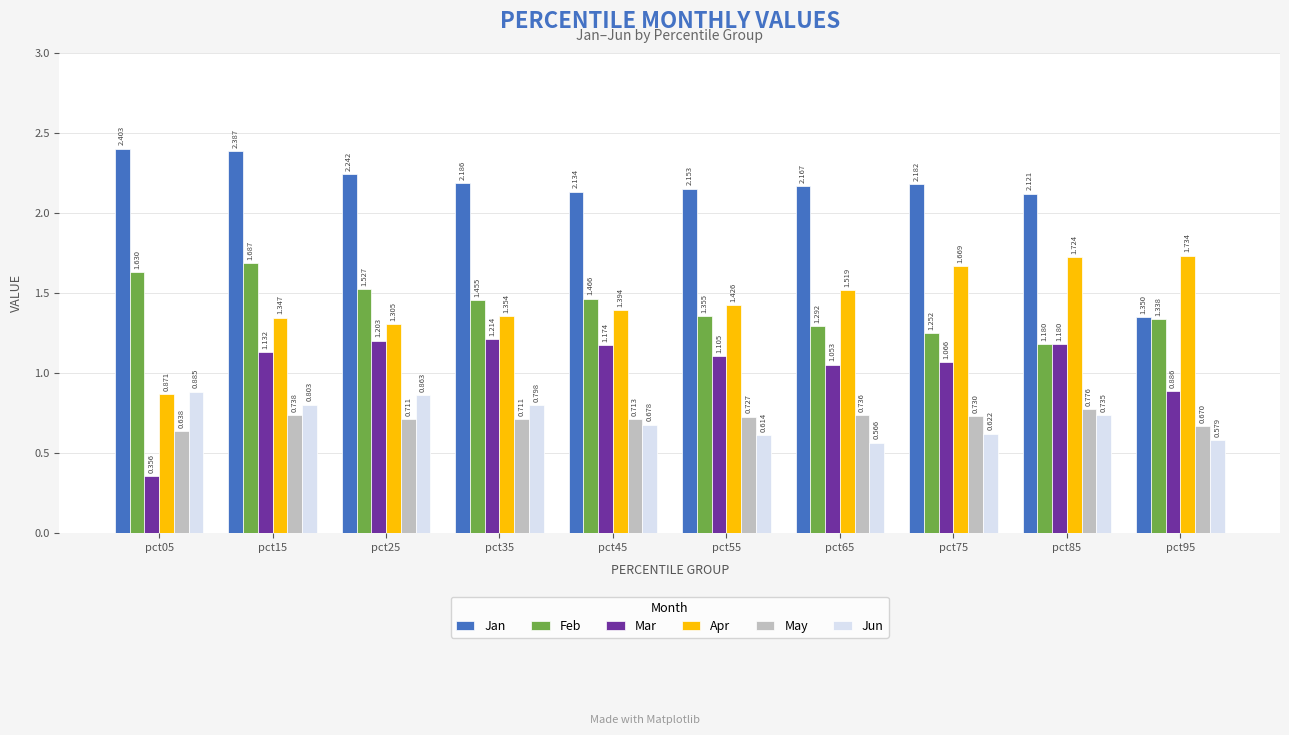

Which series has the largest total across all categories?

Jan